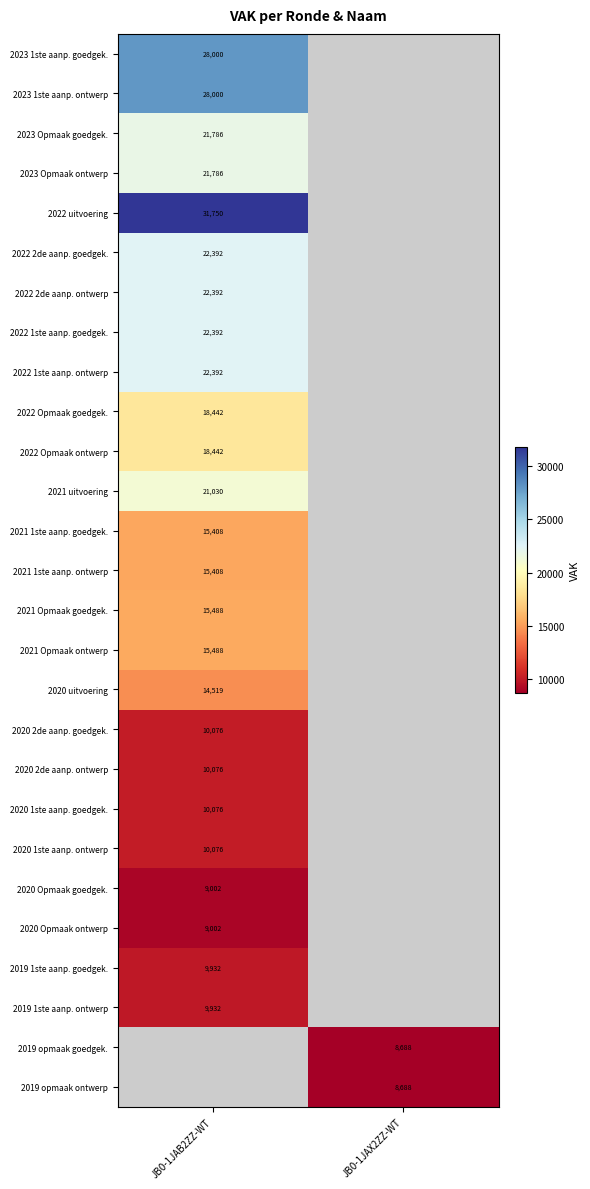

What is the greatest value displayed?

31750.0